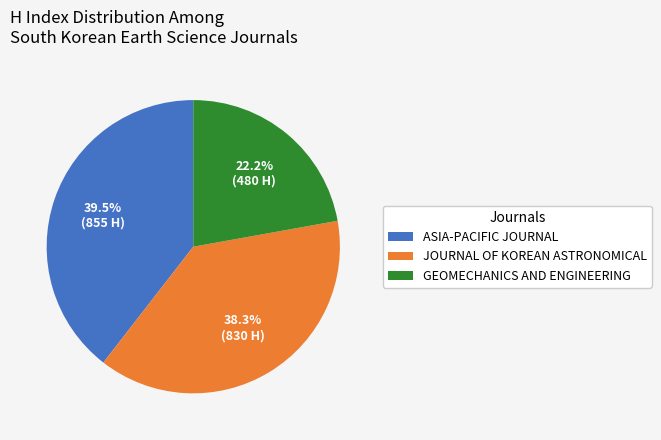

Rank the categories by value from highest to lowest.

ASIA-PACIFIC JOURNAL, JOURNAL OF KOREAN ASTRONOMICAL, GEOMECHANICS AND ENGINEERING